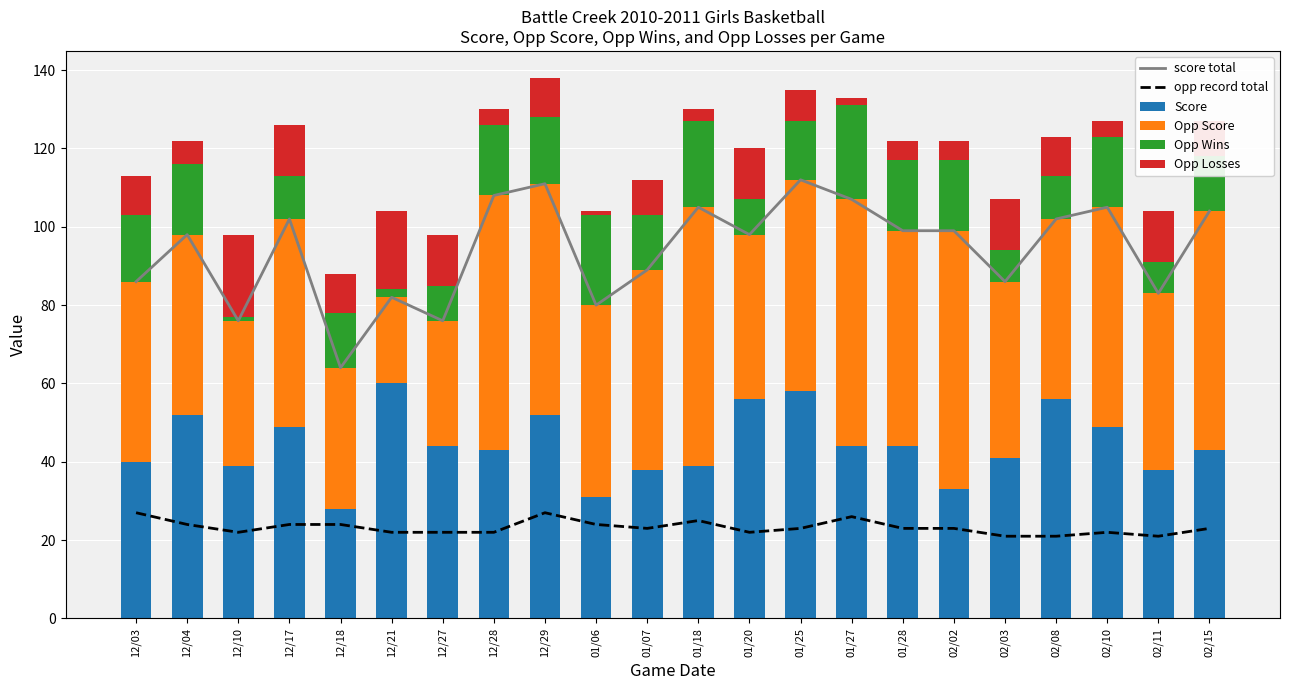

True or false: opp record total has a value of 22 at 12/21.

True